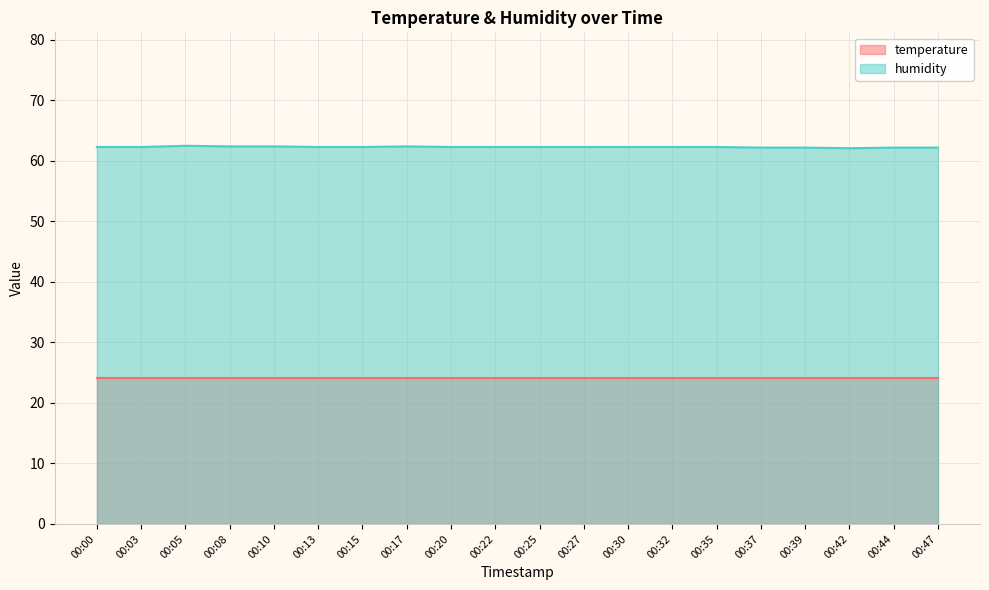

What is the difference between the values at 00:27 and 00:39?

0.1